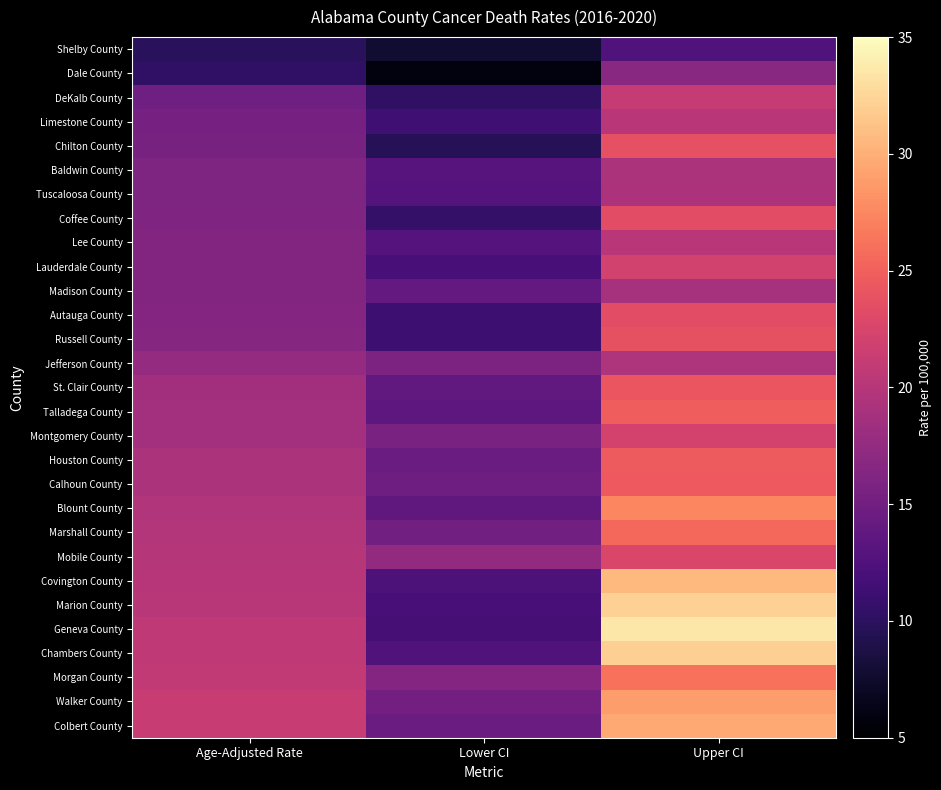

What is the maximum value shown in the chart?

33.5